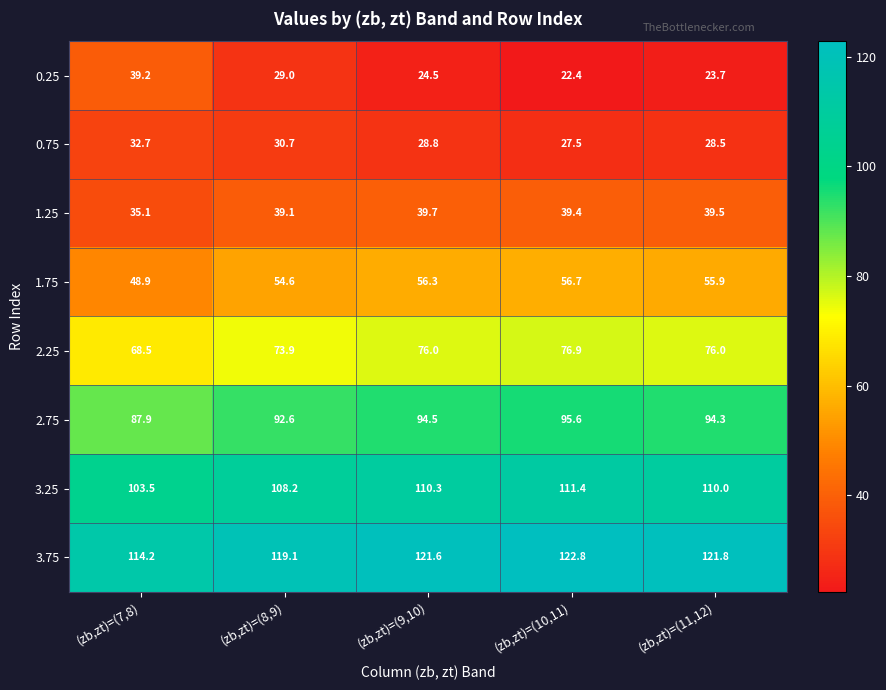

At which category is the sum across all series the highest?

(zb,zt)=(10,11)